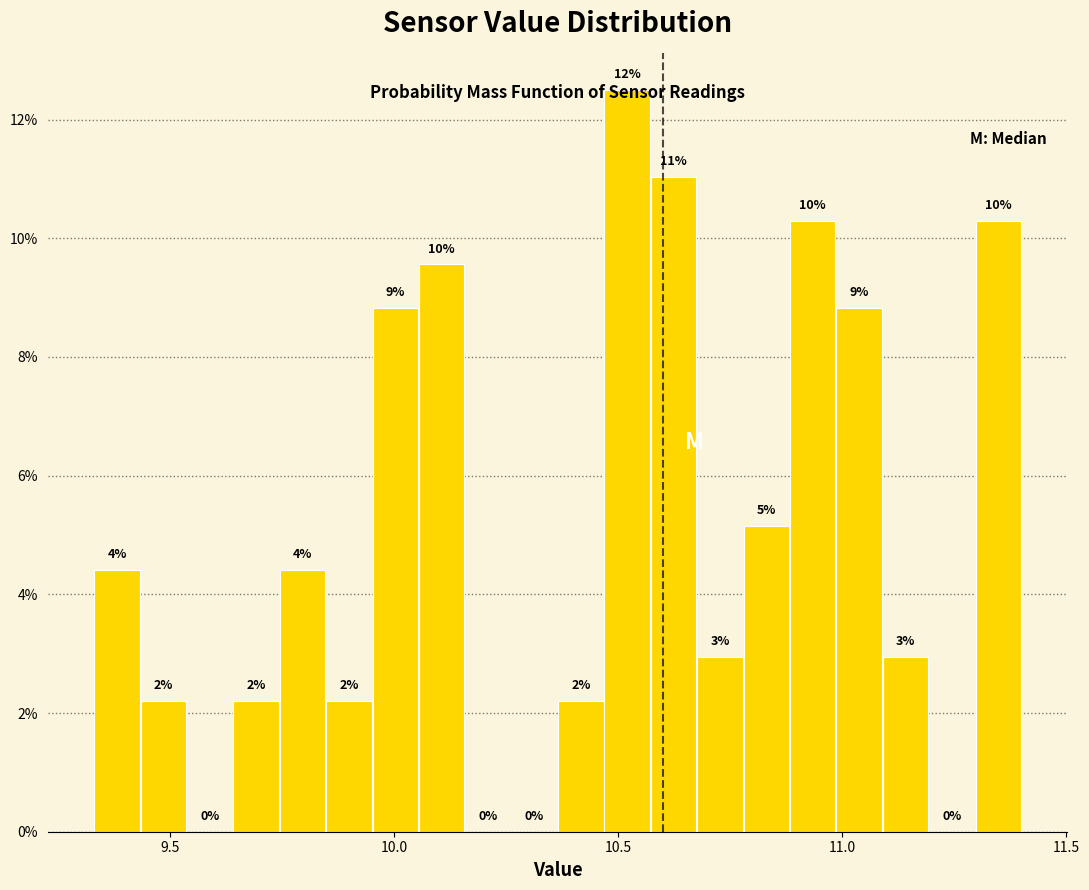

Around what value on the x-axis is the tallest bar? Give the approximate position of its centre, as read against the axis.

10.50